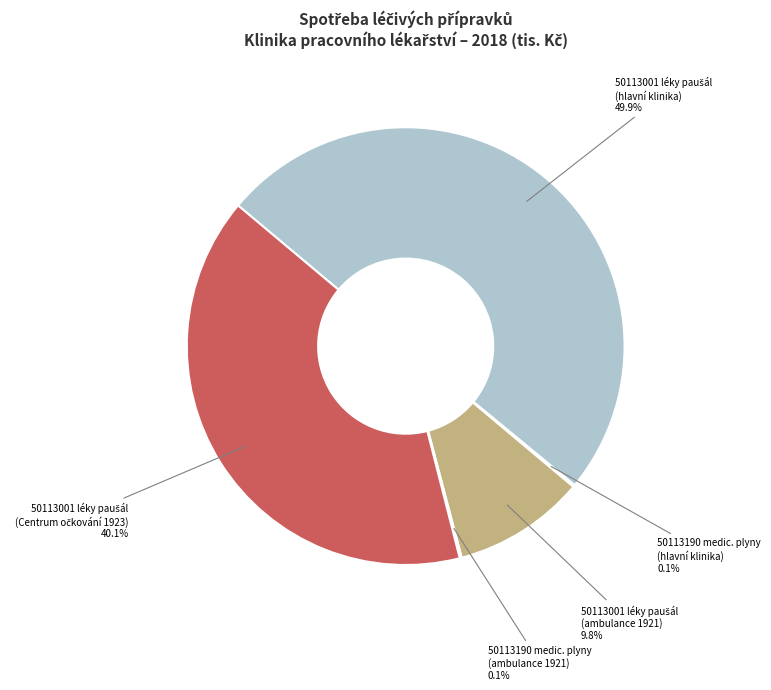

Is there a majority slice in this chart?

No